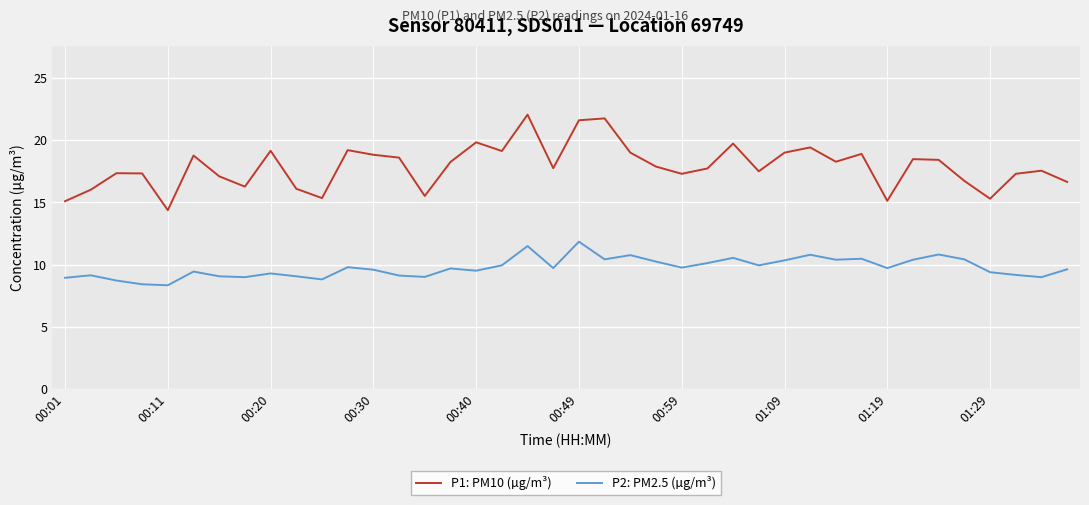

What is the maximum value shown in the chart?

22.1